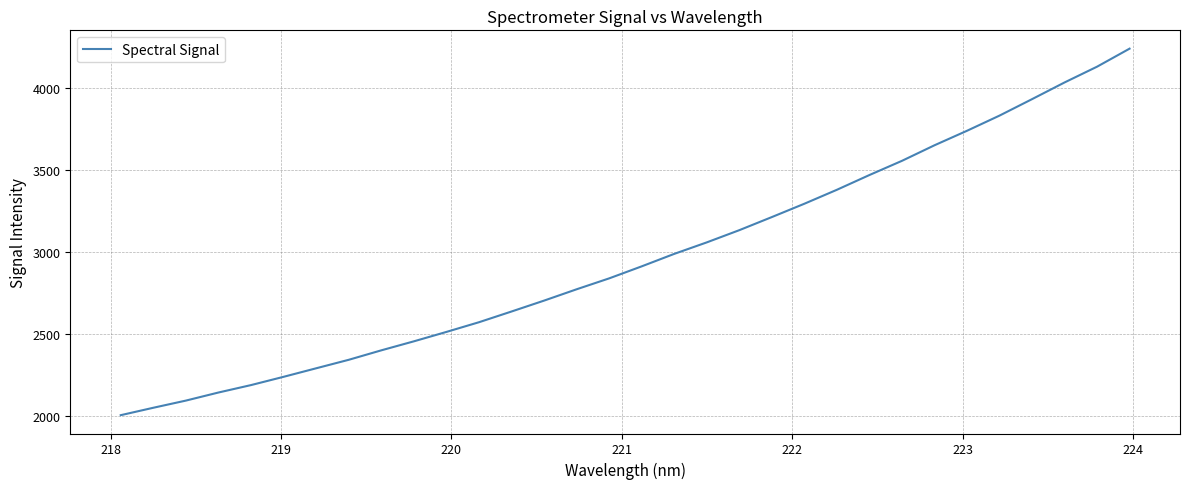

What is the greatest value displayed?

4238.2